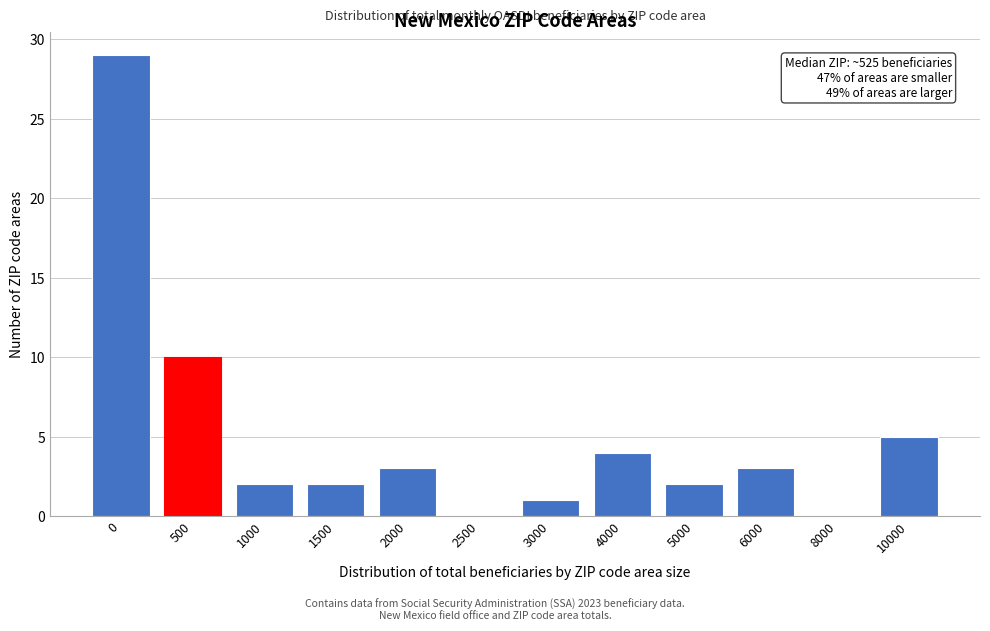

Reading left to right, what are all the values shown in this chart?

0=29	500=10	1000=2	1500=2	2000=3	2500=0	3000=1	4000=4	5000=2	6000=3	8000=0	10000=5